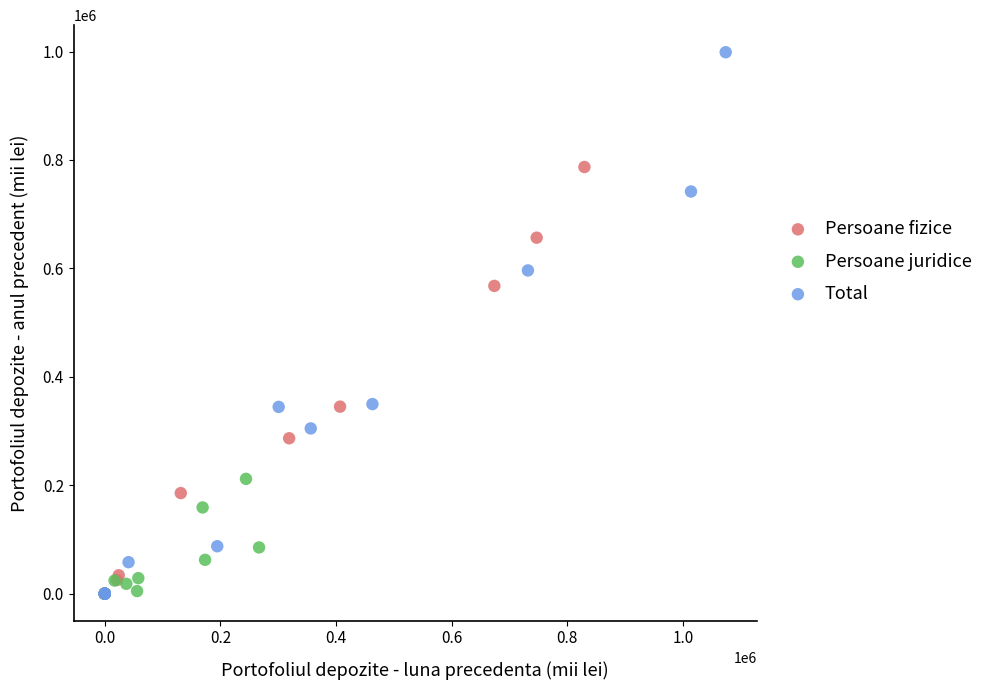

Which series has the widest spread of Y values?

Total